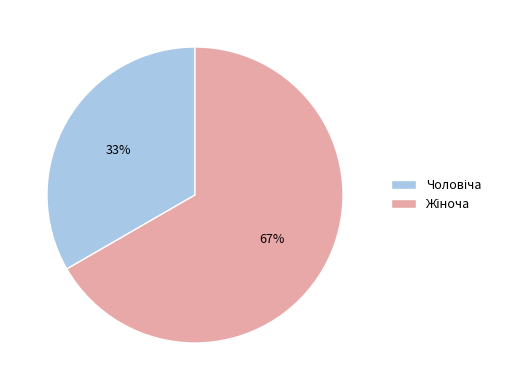

Is there any slice that represents more than half of the pie?

Yes